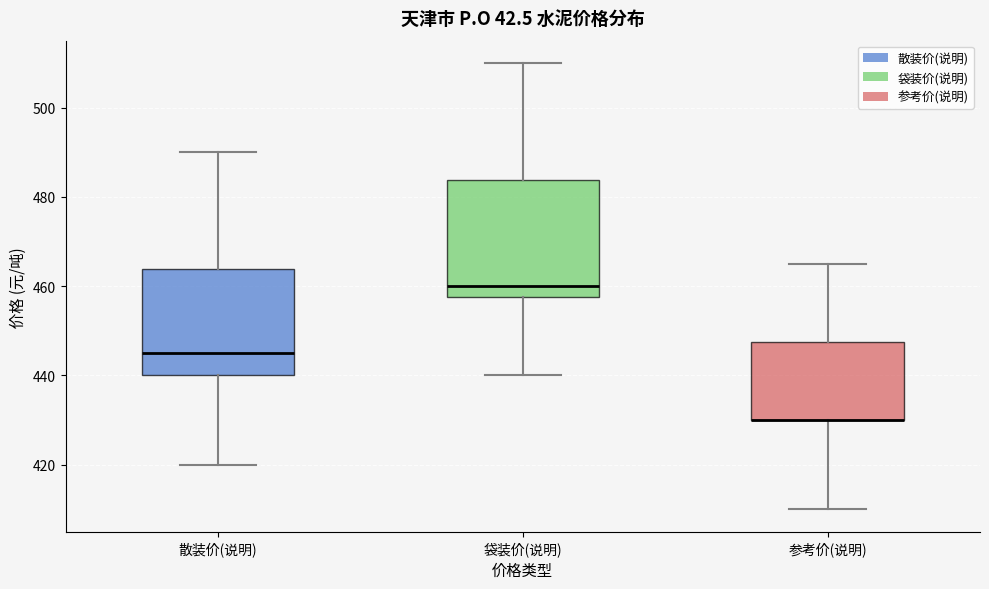

Reading left to right, read every box against the y-axis: the position of its median line, the range the box covers, and the ends of its whiskers. The values are not printed on the chart, so give them approximately, as read against the axis.

散装价(说明): median 446, box 440 to 464, whiskers 420 to 490
袋装价(说明): median 460, box 458 to 484, whiskers 440 to 510
参考价(说明): median 430 (drawn on the box's lower edge), box 430 to 448, whiskers 410 to 466